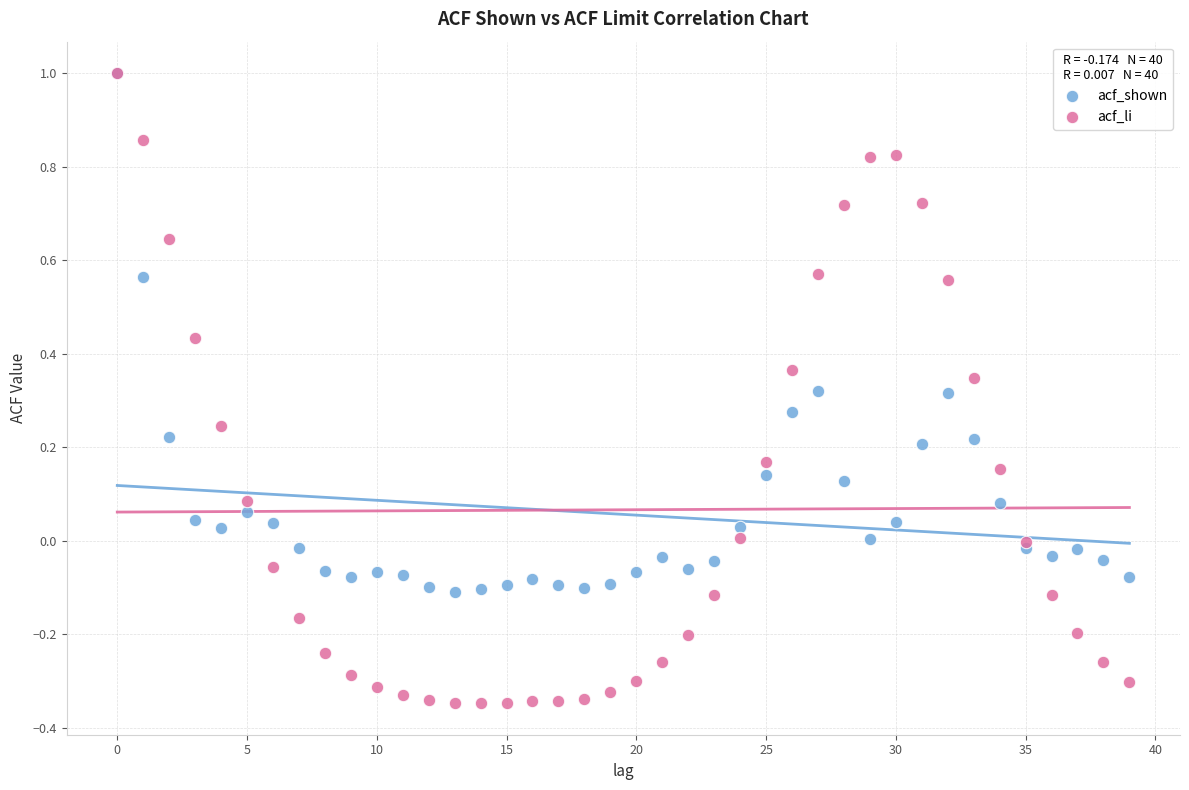

What are all the series names shown in the legend?

acf_shown, acf_li